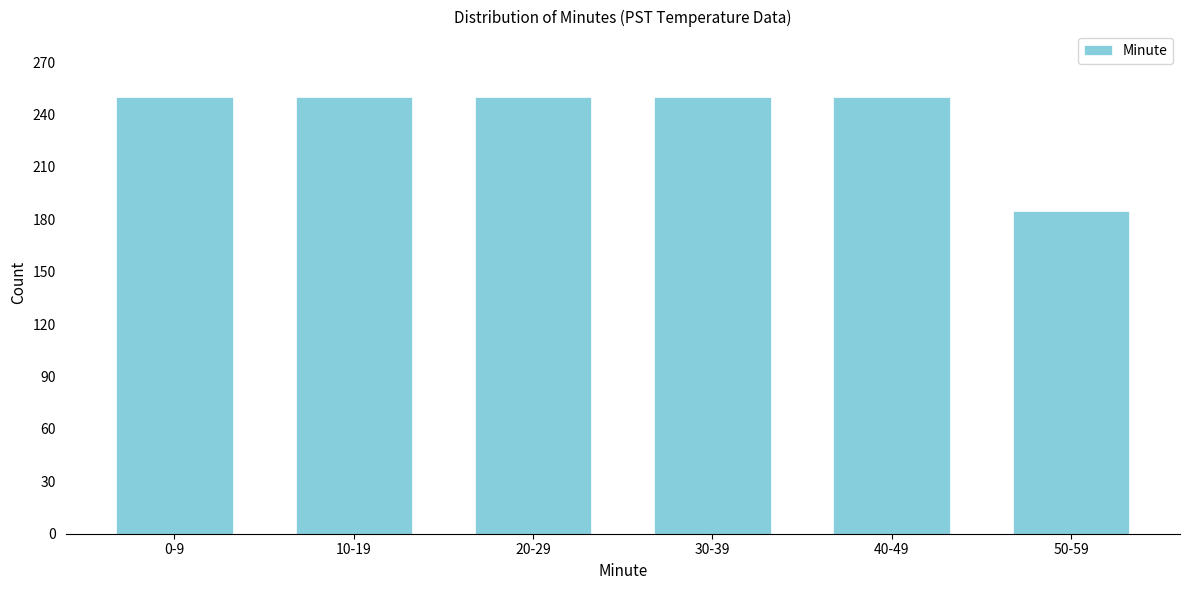

Reading left to right, extract all data points from this chart.

0-9=250	10-19=250	20-29=250	30-39=250	40-49=250	50-59=185